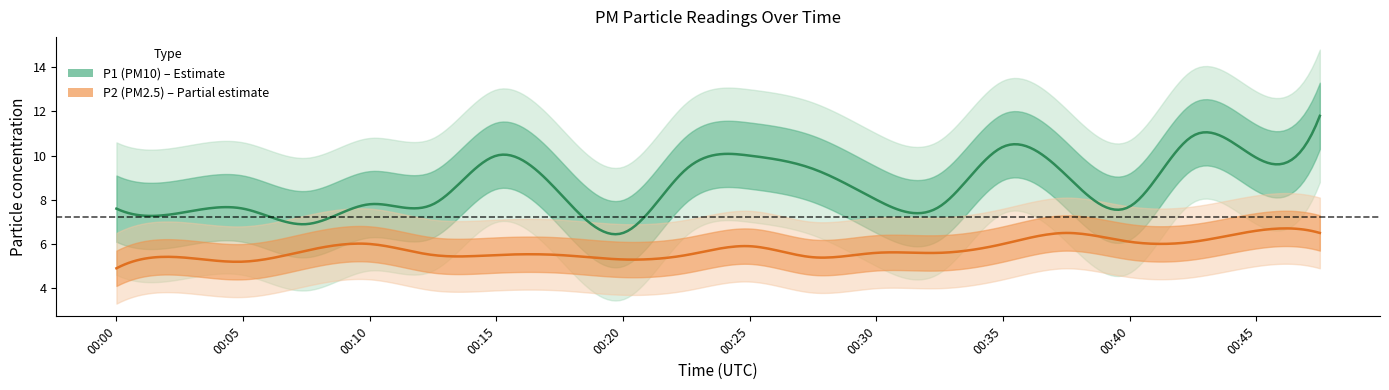

What is the highest value of the P1 series?

11.8